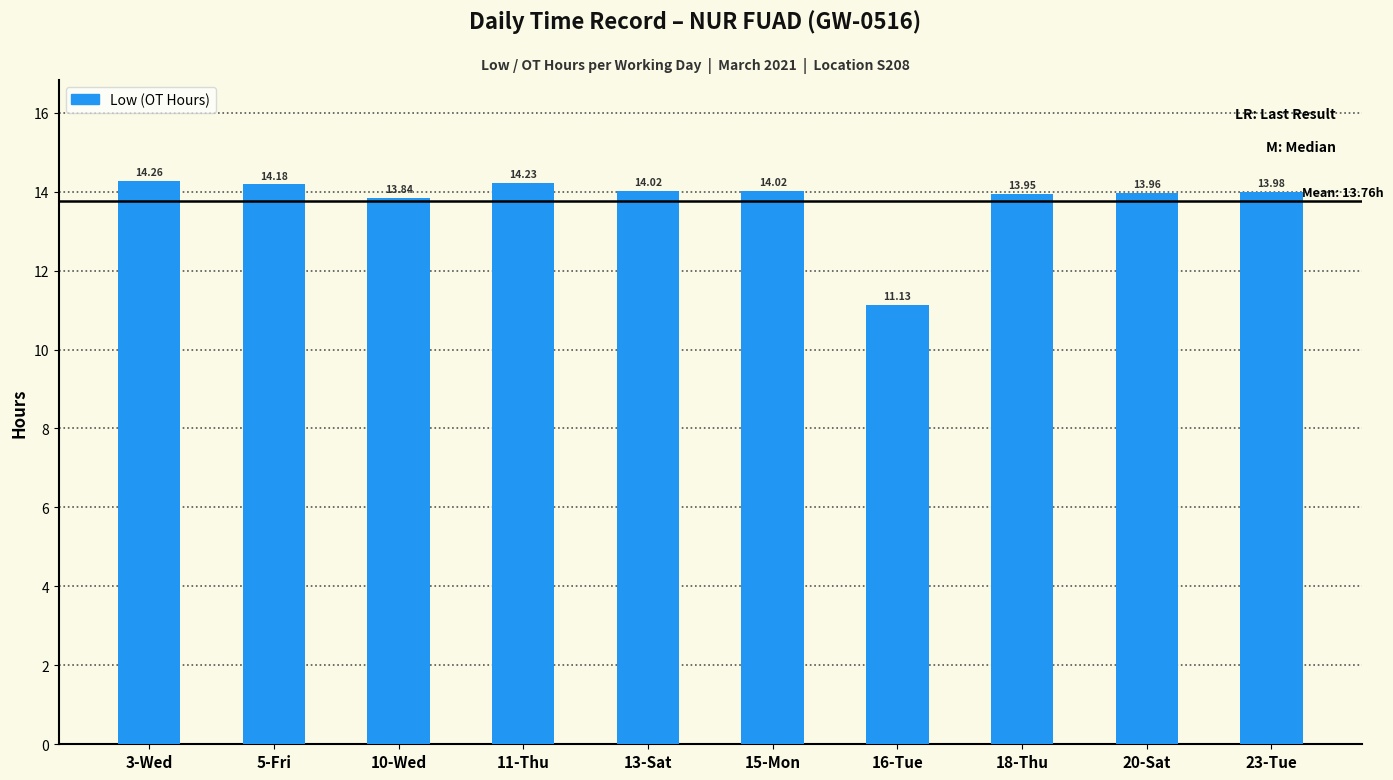

Are the bars horizontal?

No